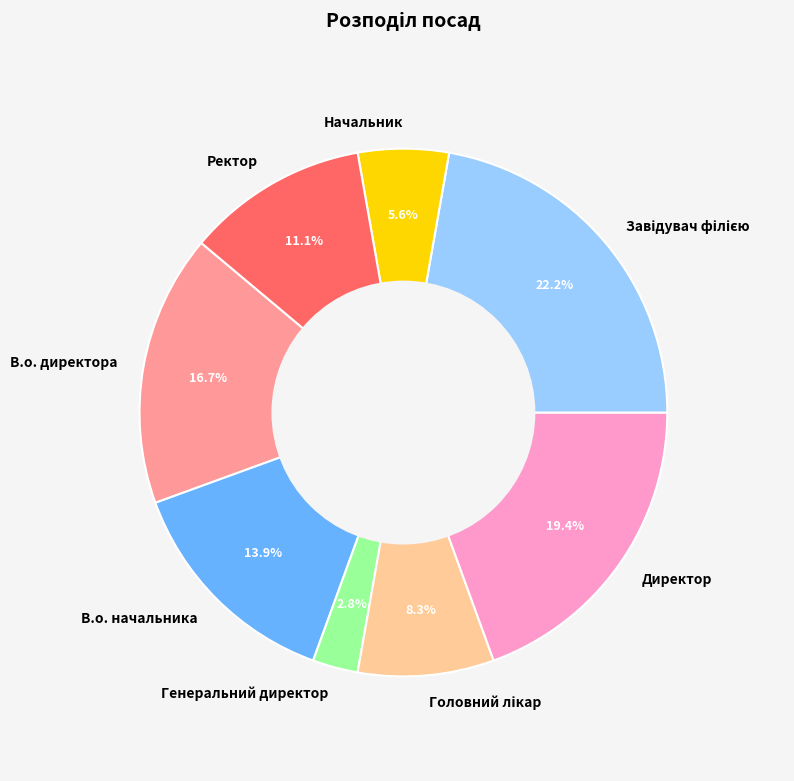

How many slices are in this pie chart?

8